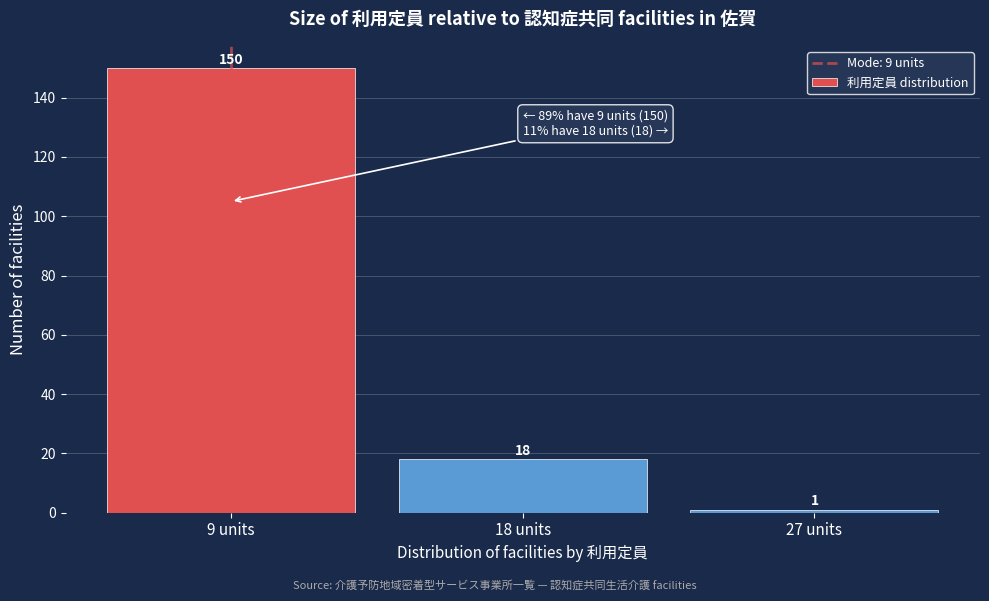

Reading right to left, extract all data points from this chart.

27 units=1	18 units=18	9 units=150